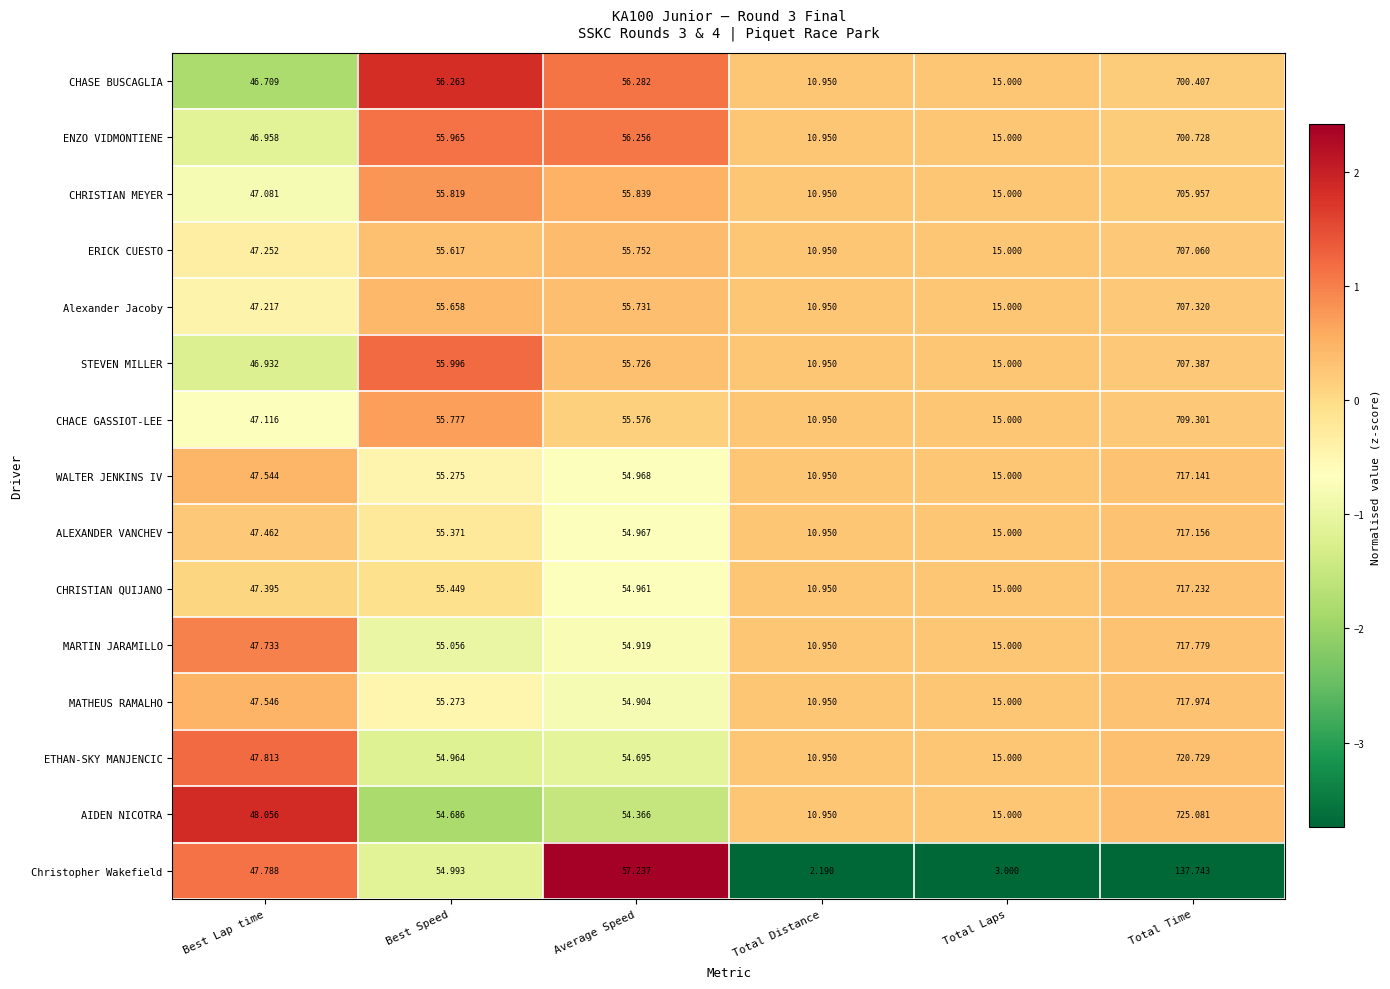

At which label does ENZO VIDMONTIENE first exceed 55?

Best Speed